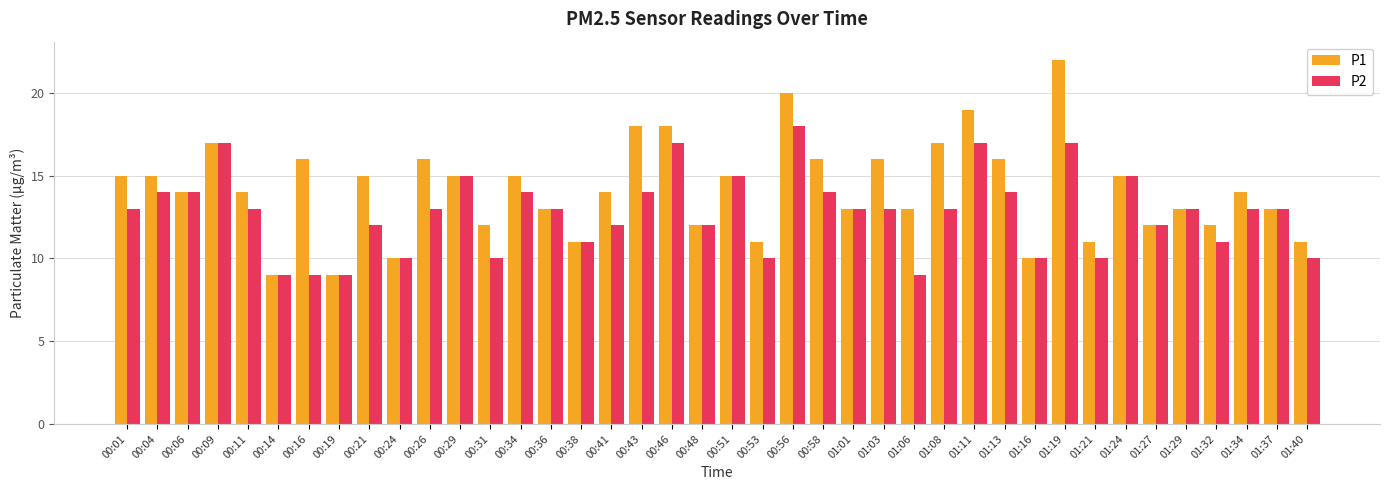

Which category has the highest value in the P2 series?

00:56